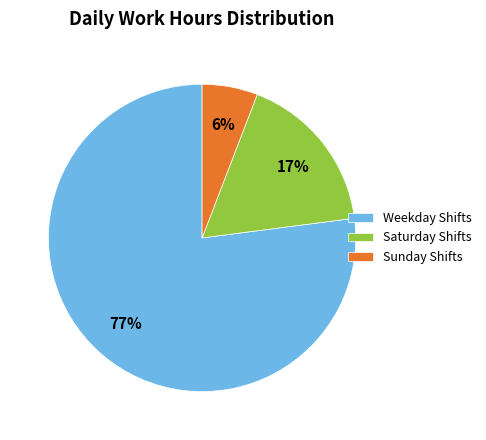

Which category accounts for the majority?

Weekday Shifts